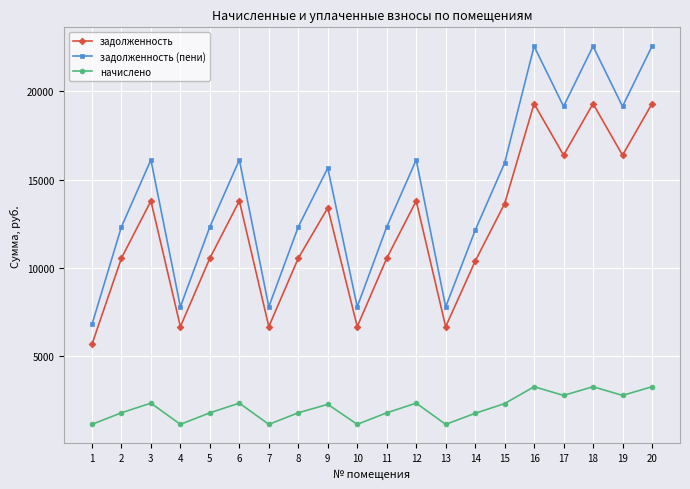

Which series has the largest total across all categories?

задолженность (пени)